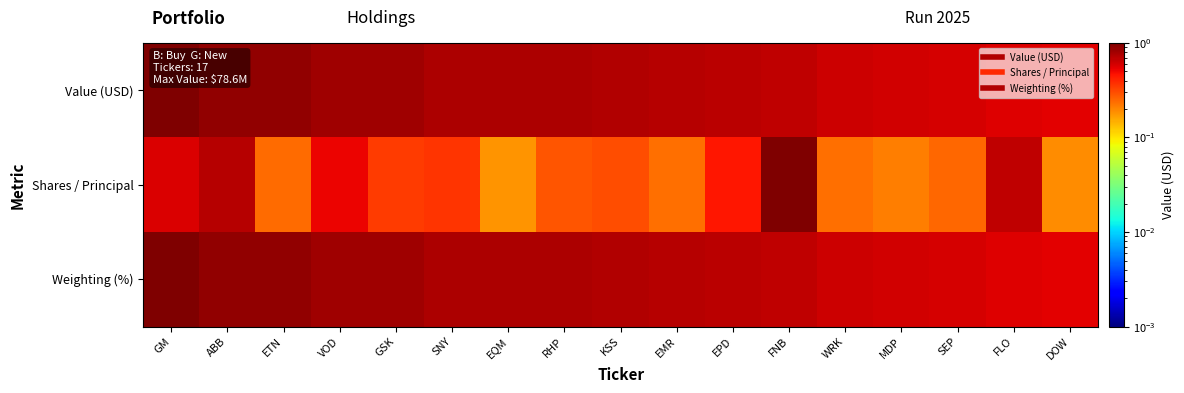

Rank the series at RHP from lowest to highest value.

Shares / Principal, Value (USD), Weighting (%)